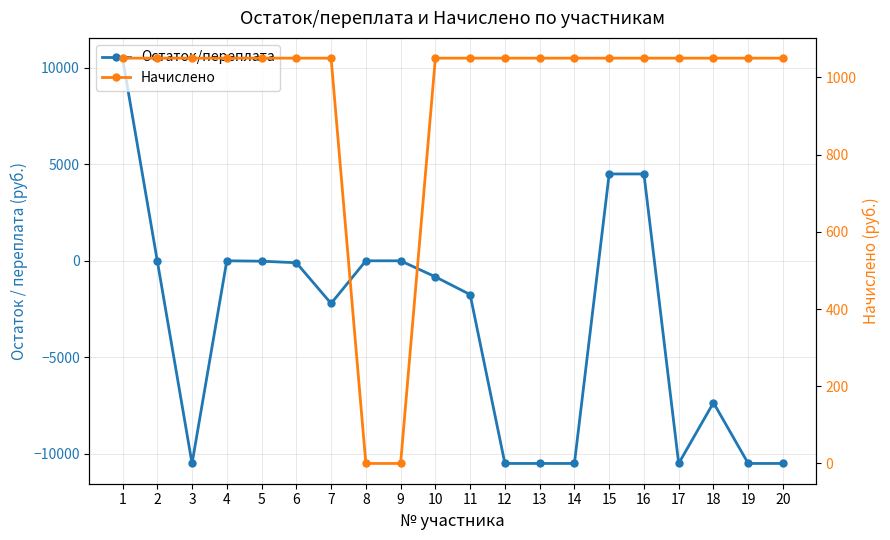

Rank the series by their maximum value, from lowest to highest.

Начислено, Остаток/переплата